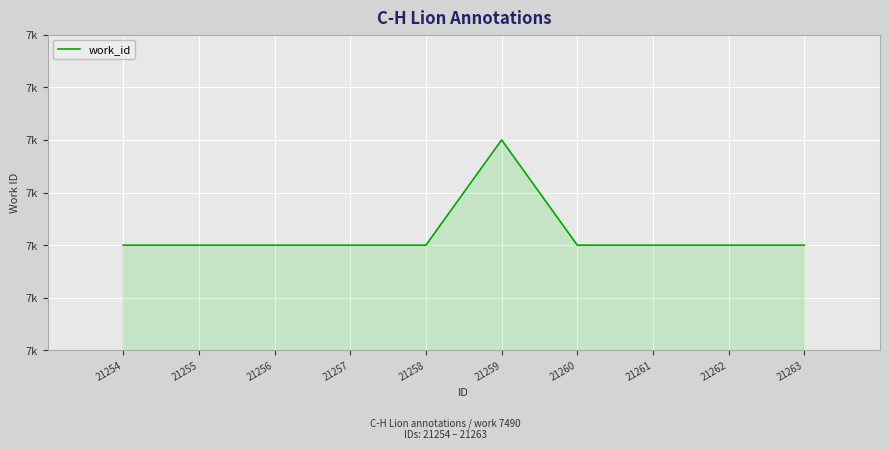

True or false: the data has more than 2 interior local peaks.

False